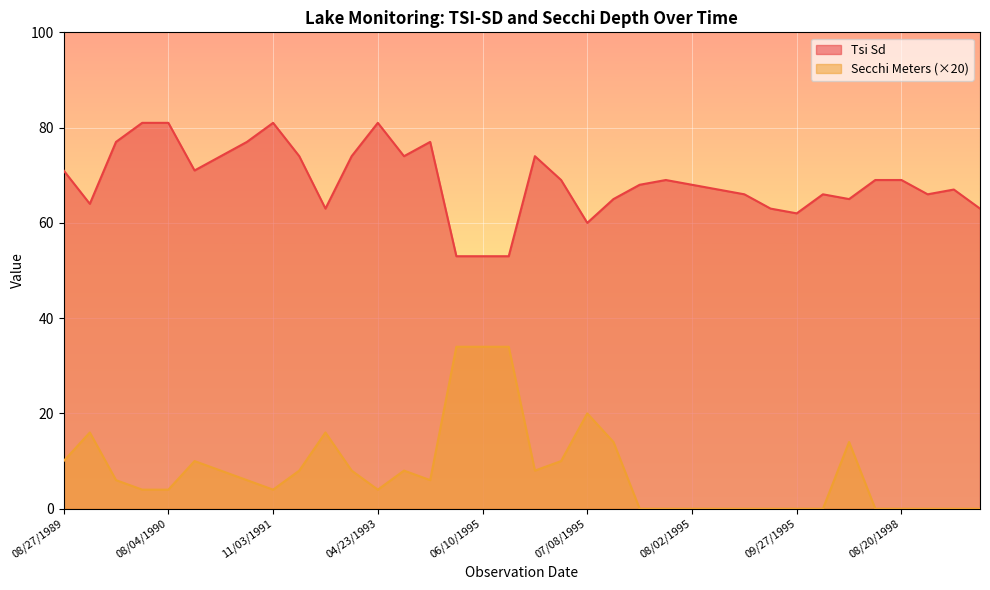

What is the maximum value for Tsi Sd?

81